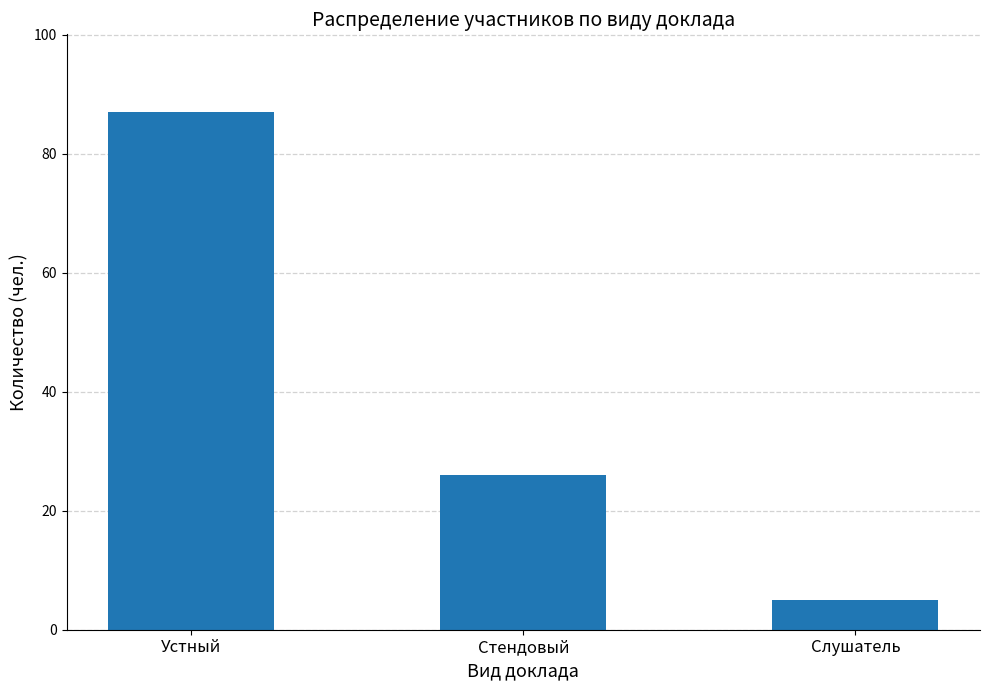

List the labels in order of value, largest first.

Устный, Стендовый, Слушатель